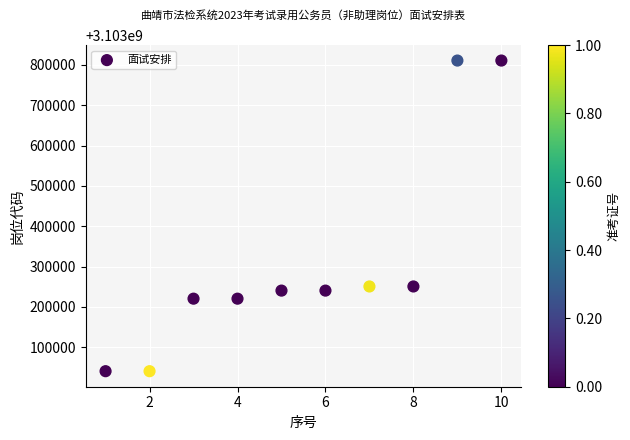

What is the range of Y values (max minus min)?

770016